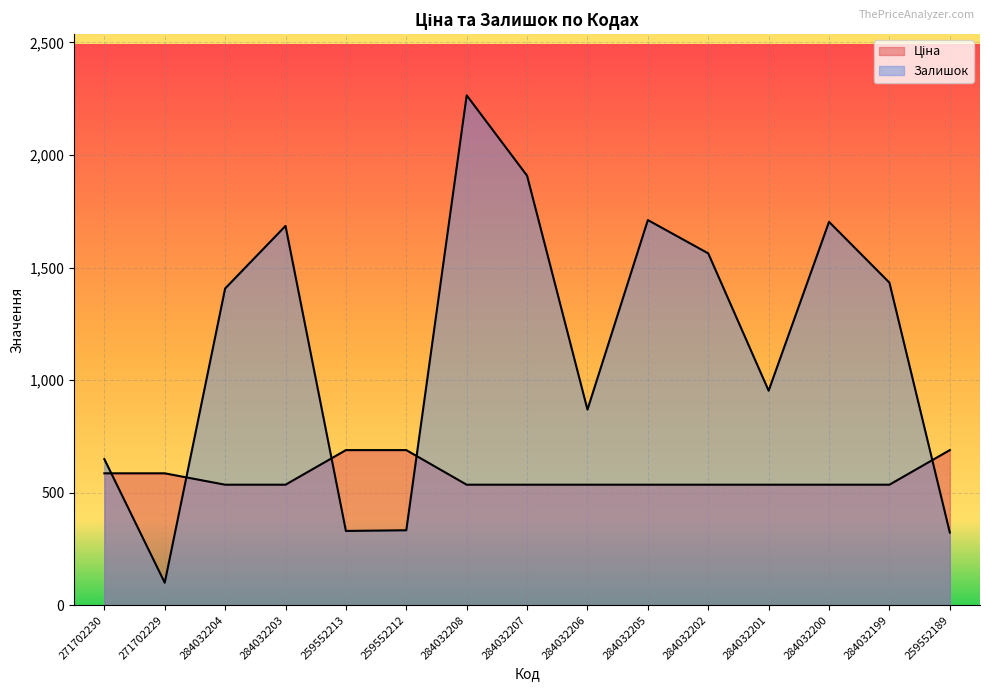

What is the value of the Ціна point at the 1st from the left?

586.0